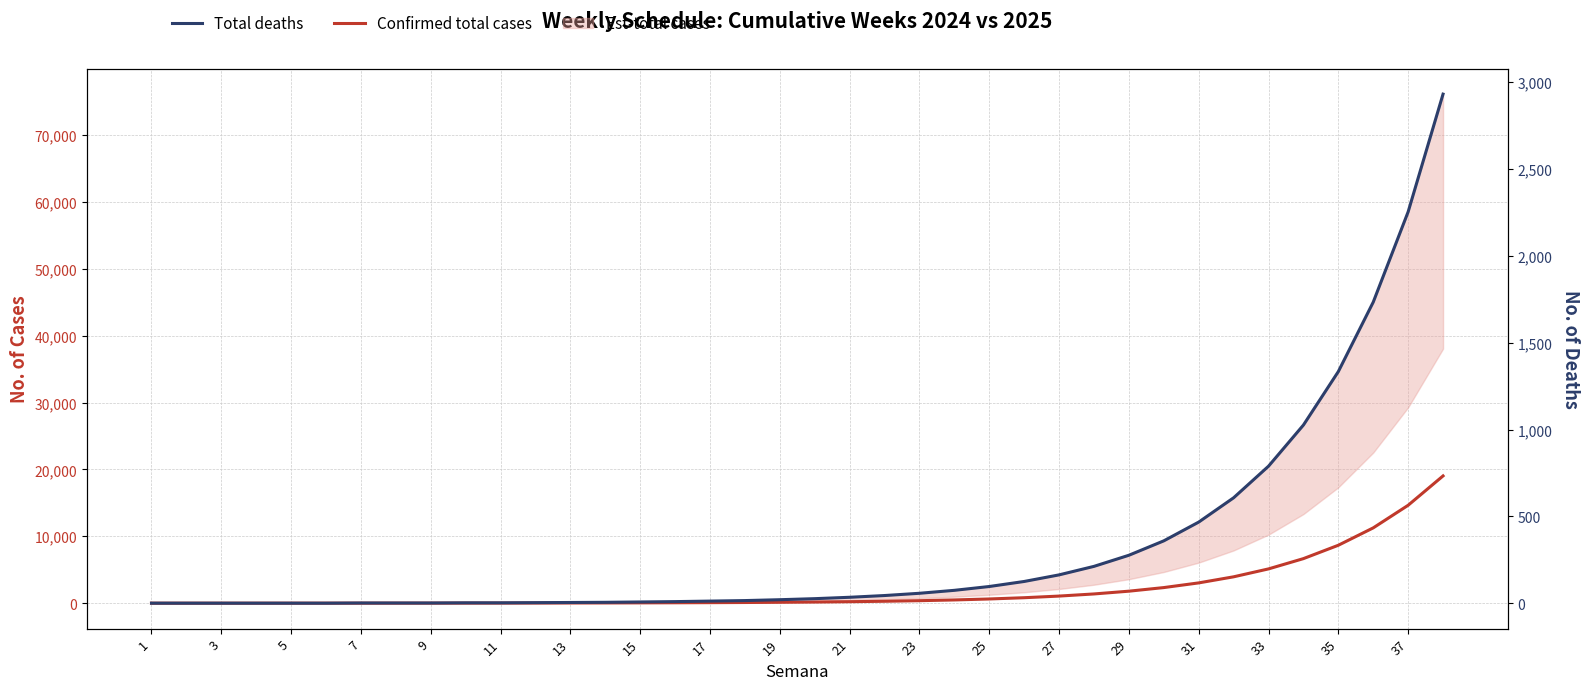

Does the chart have visible grid lines?

Yes